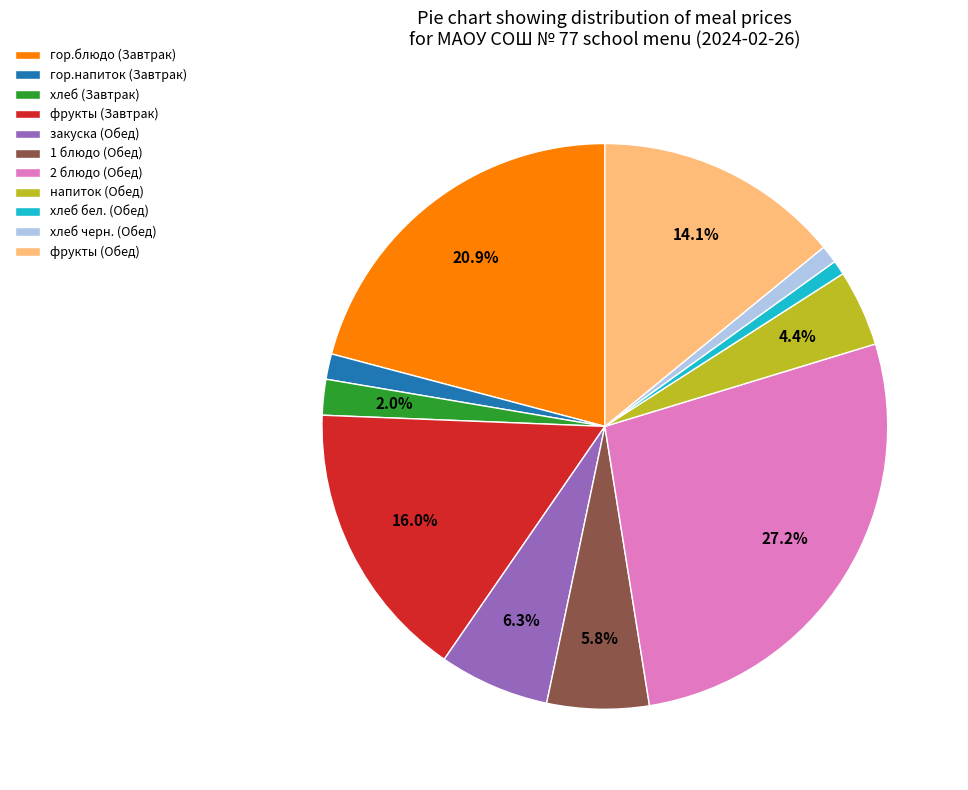

The хлеб (Завтрак) slice represents 2% of the pie. True or false?

True